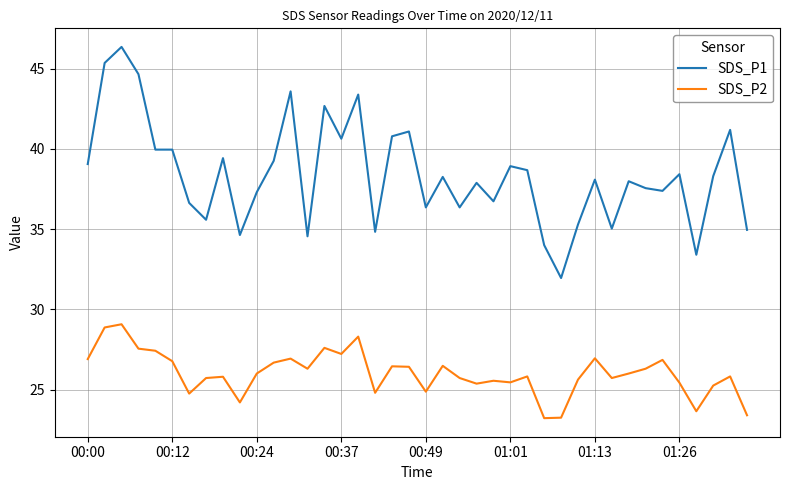

Which series has the widest spread of values?

SDS_P1